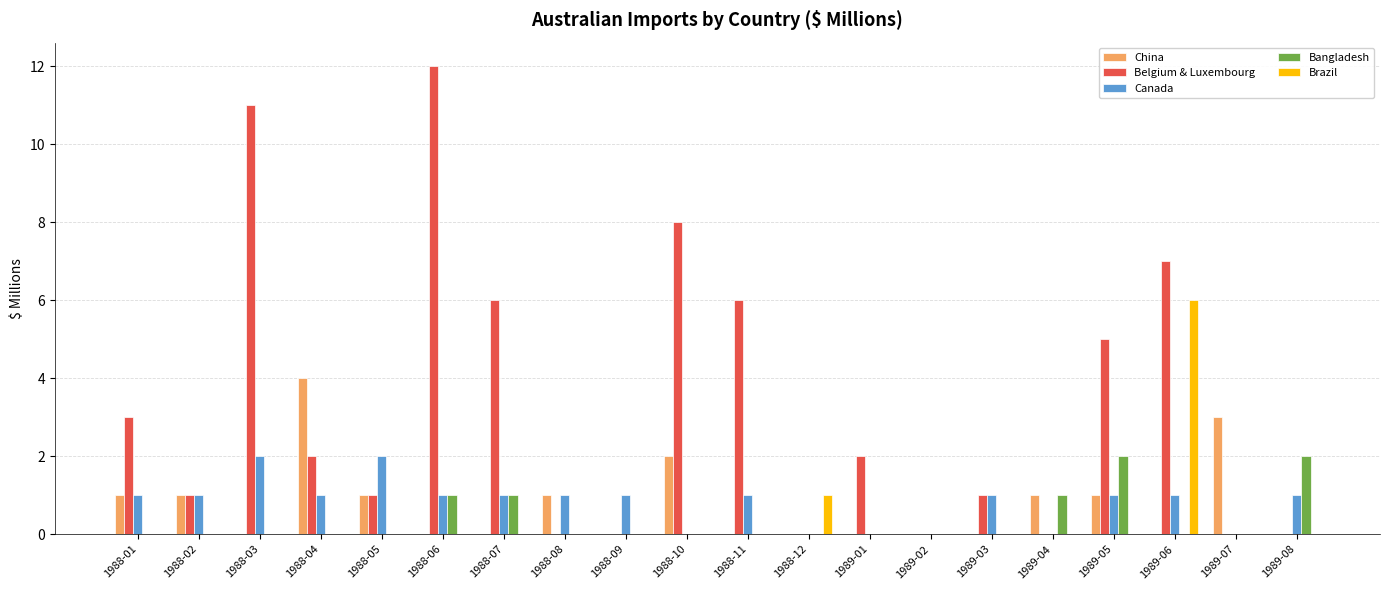

What is the maximum value shown in the chart?

12